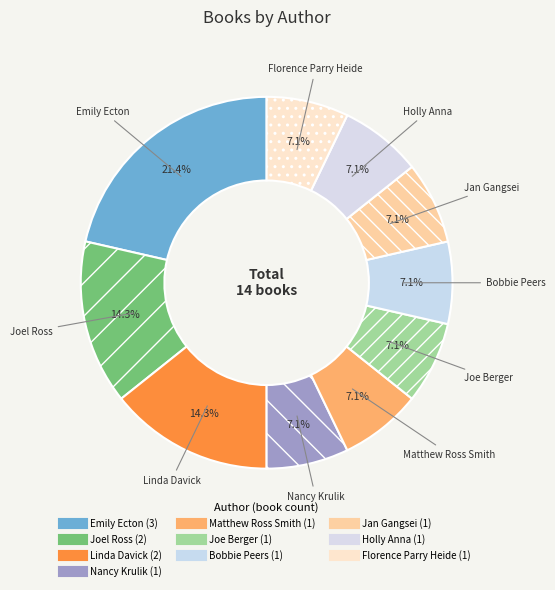

Is it true that Joel Ross is 14% of the pie?

True